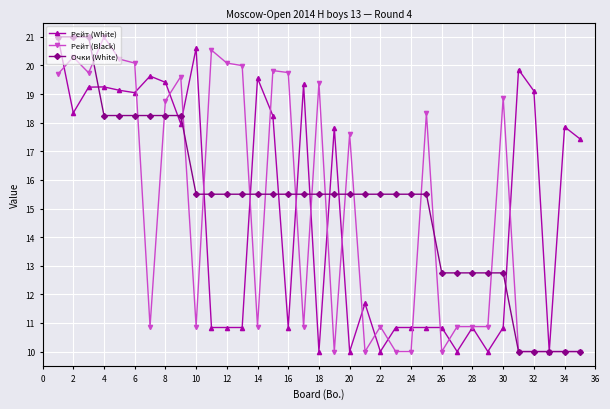

What is the average value of the Рейт (Black) series?

14.9